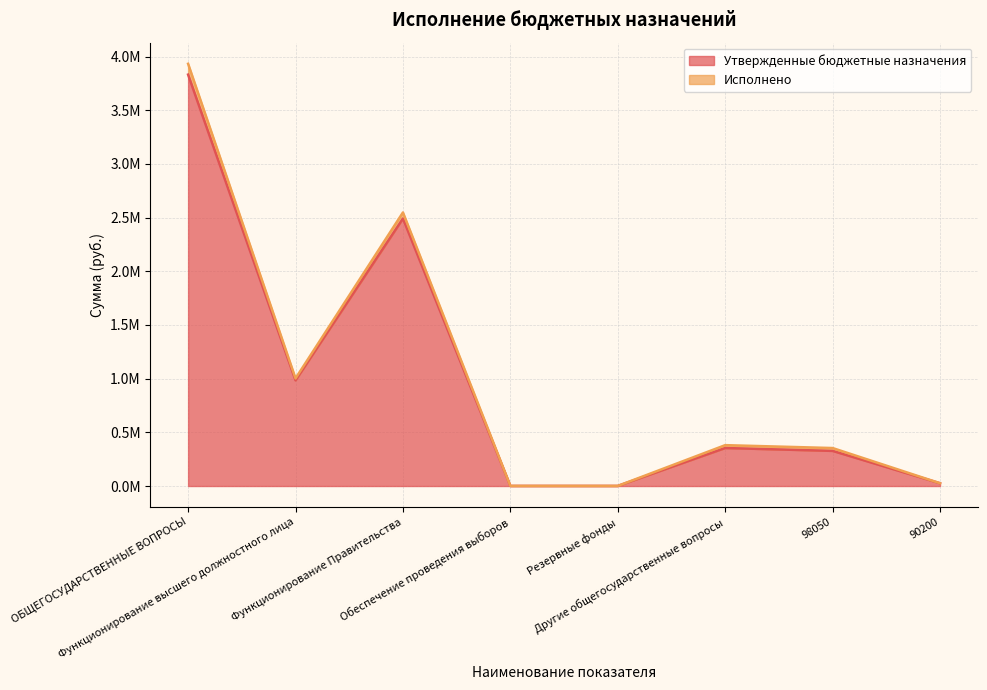

What value does the data have at 98050?

327145.0